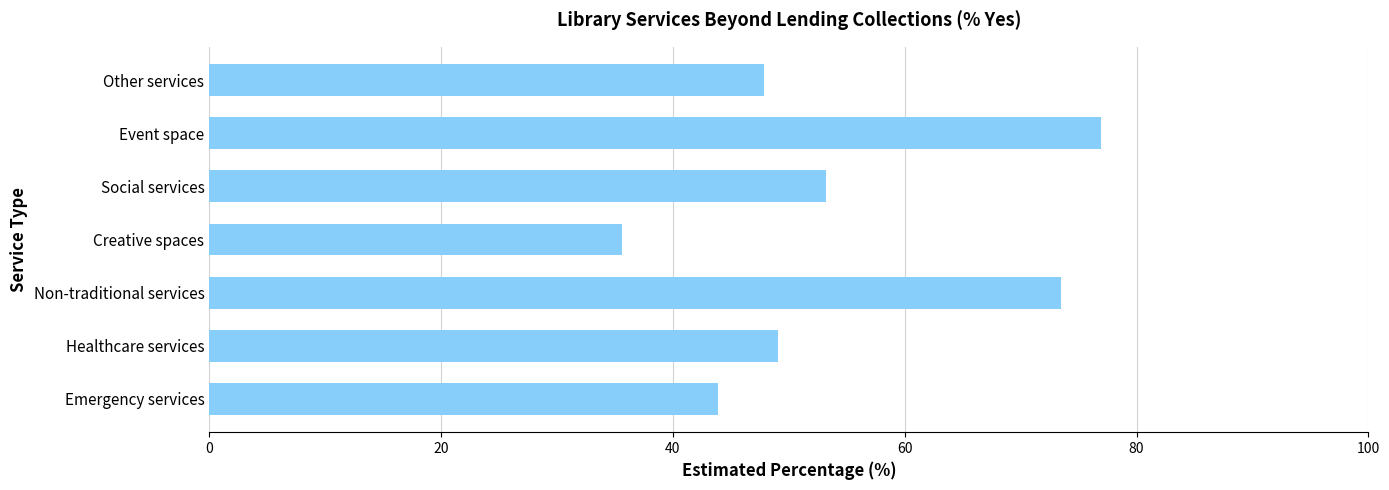

The chart shows a value of 43.9 at Emergency services. True or false?

True